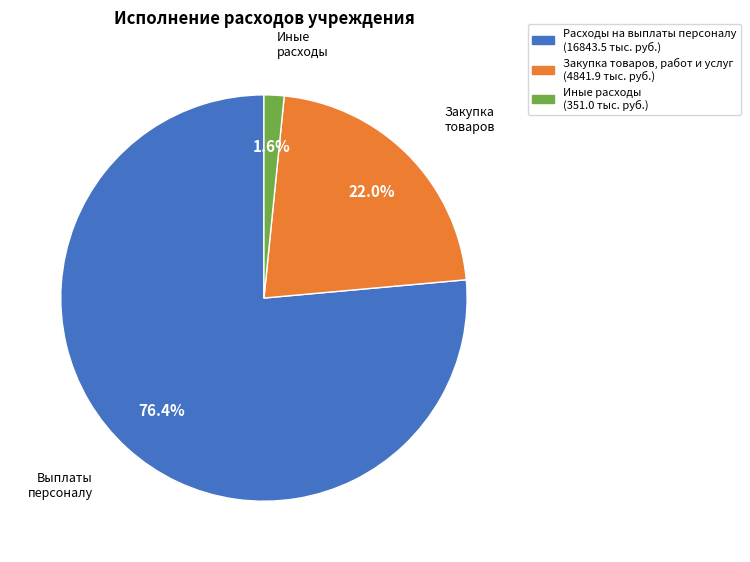

How many segments does this pie chart have?

3